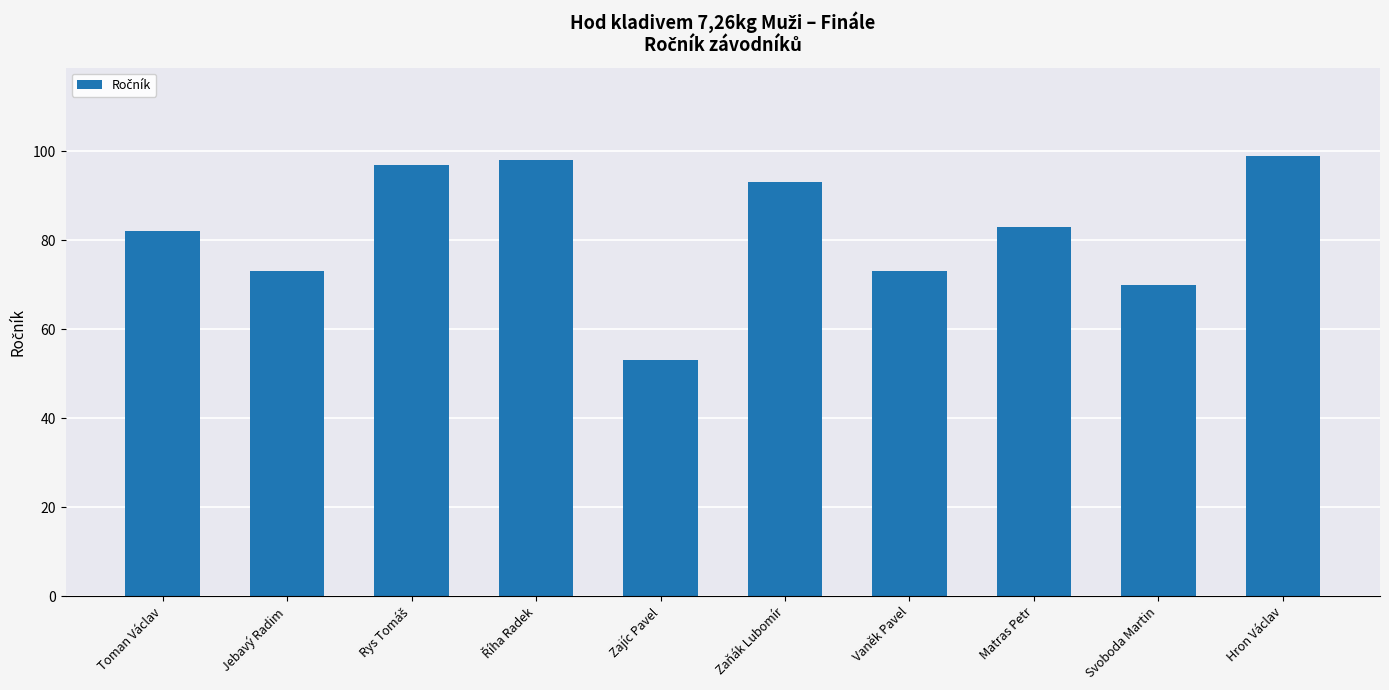

What is the sum of the values at Zajíc Pavel and Vaněk Pavel?

126